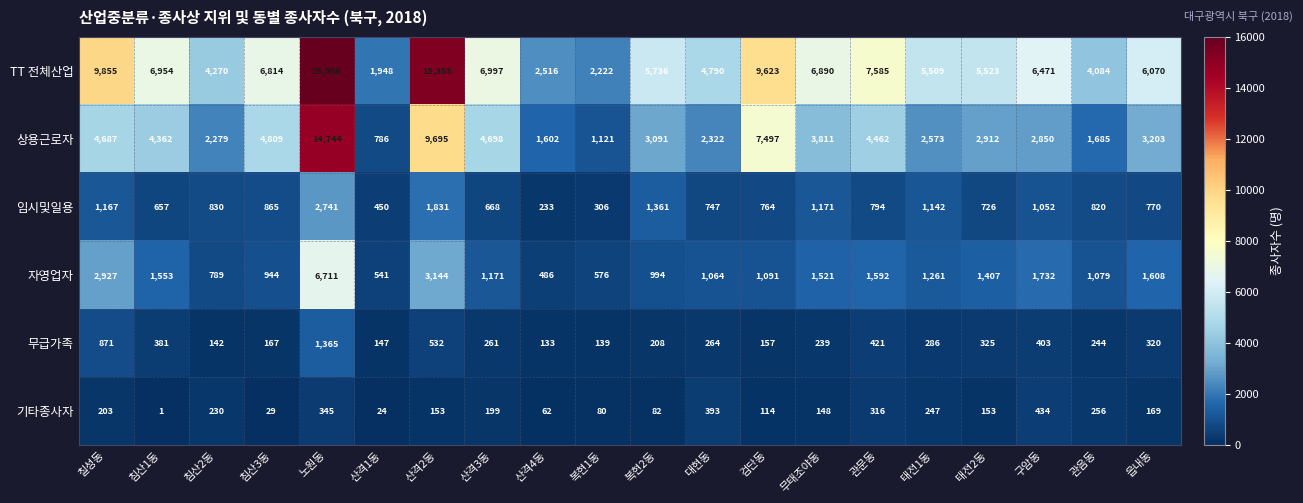

Which category has the highest value in the 자영업자 series?

노원동